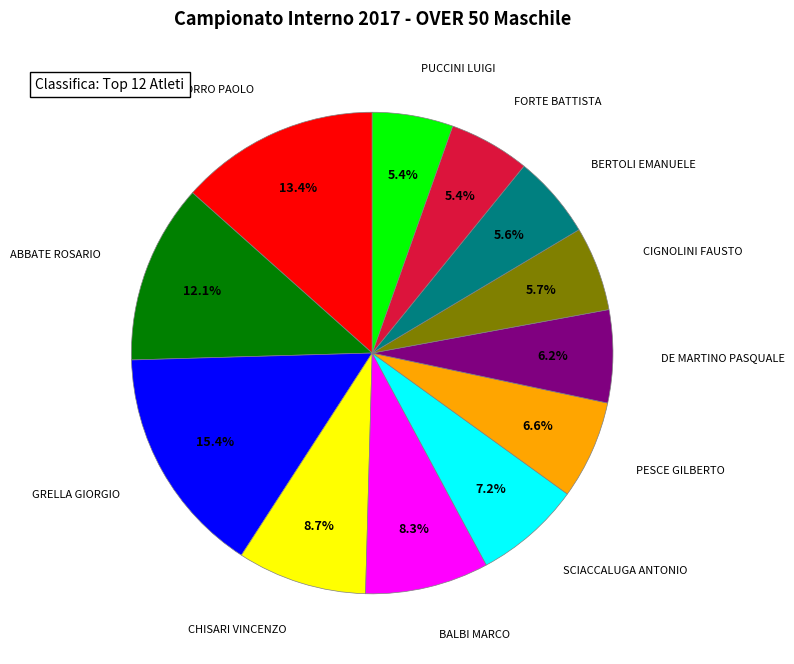

Is there any slice that represents more than half of the pie?

No